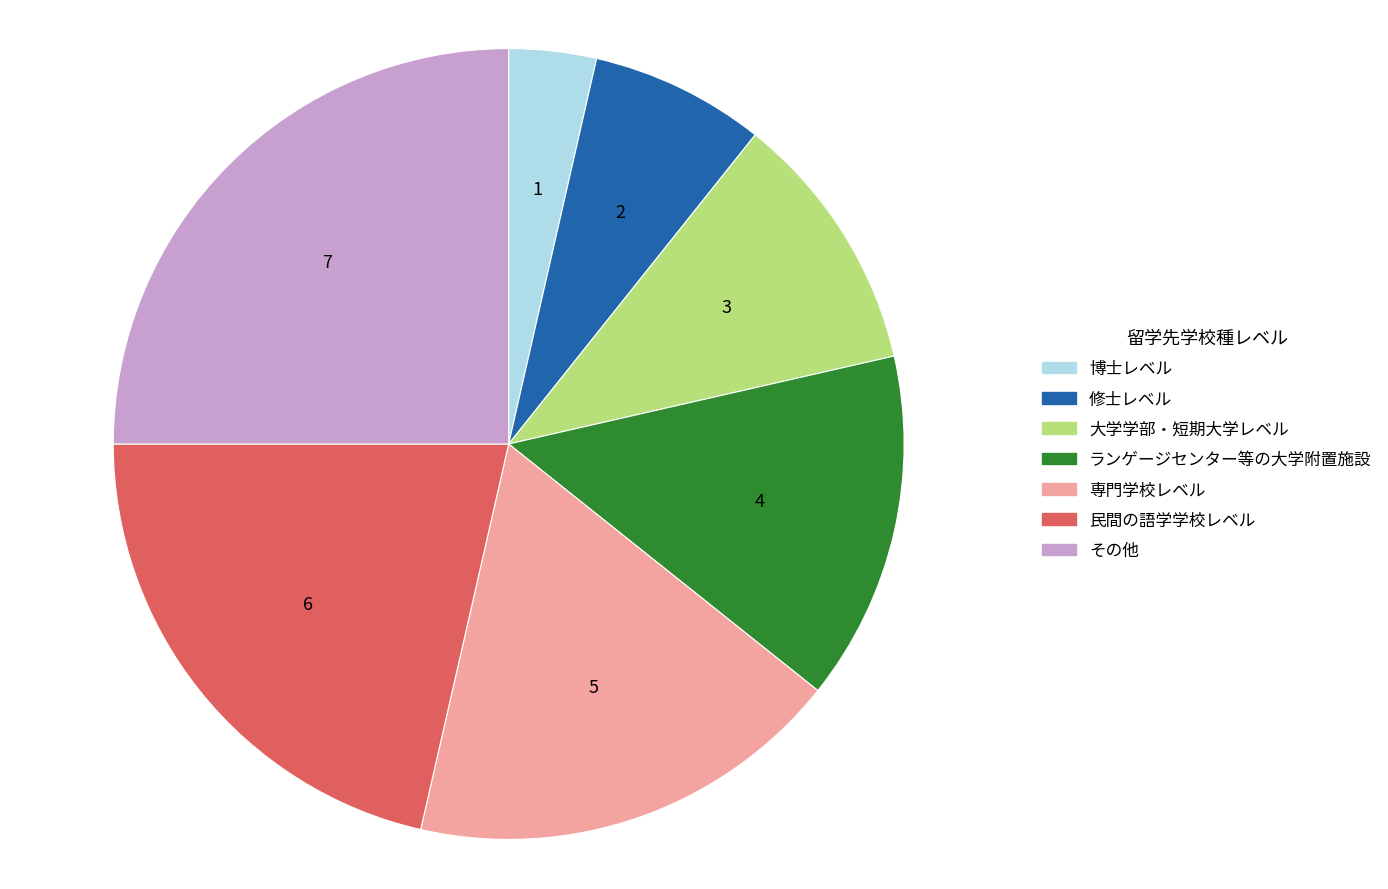

Which slice is the largest?

その他